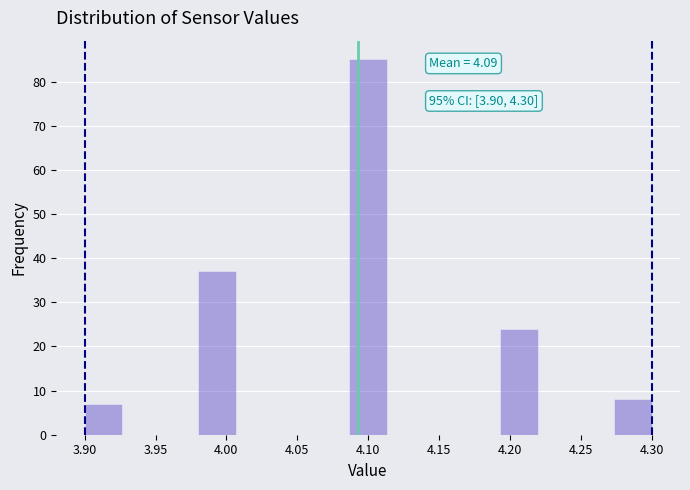

Over which range of the x-axis is the bar tallest?

4.085 to 4.115